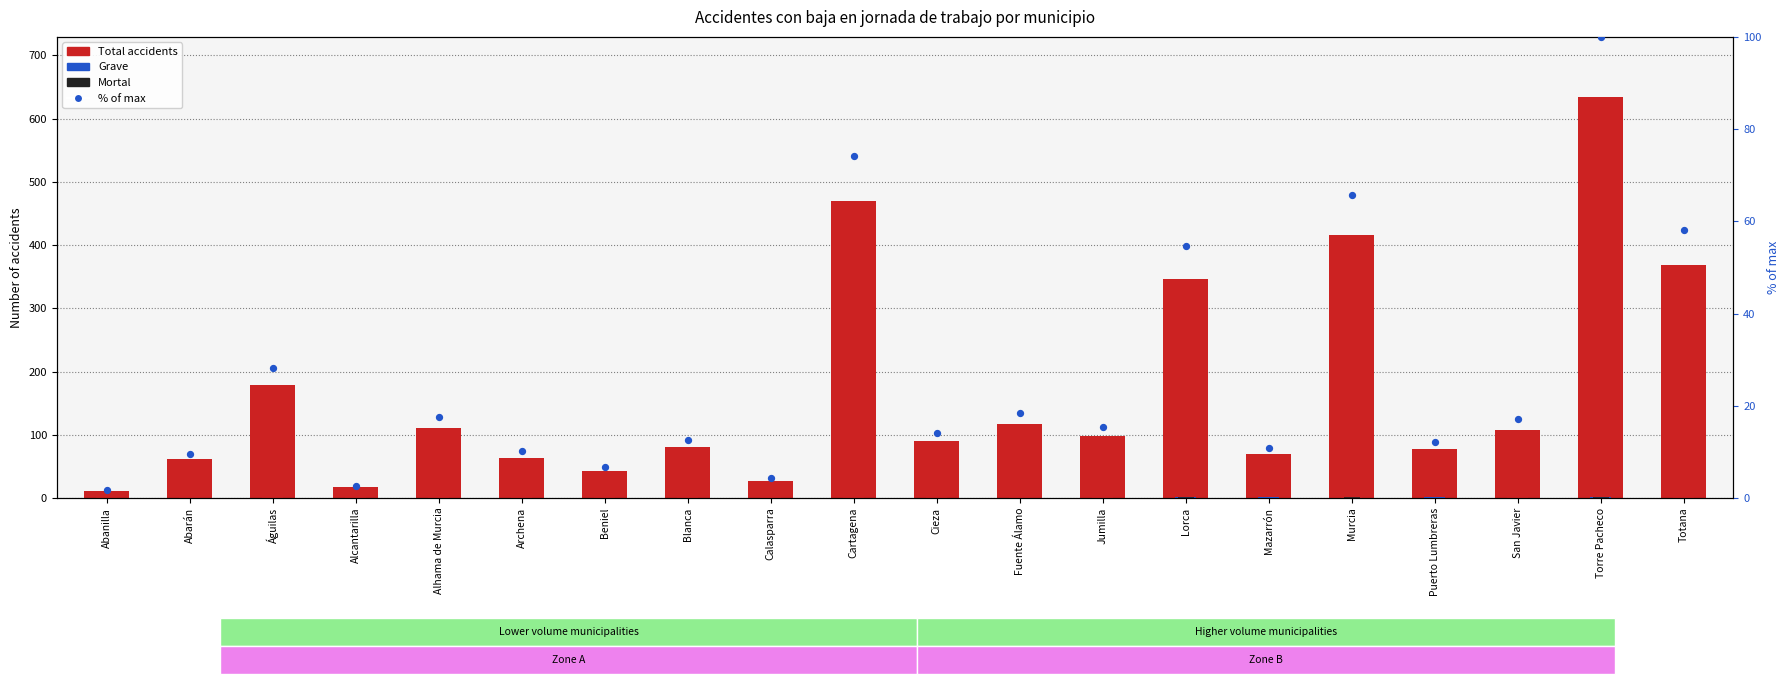

Is the value of Leve at Beniel greater than the value of Total accidents at Calasparra?

Yes